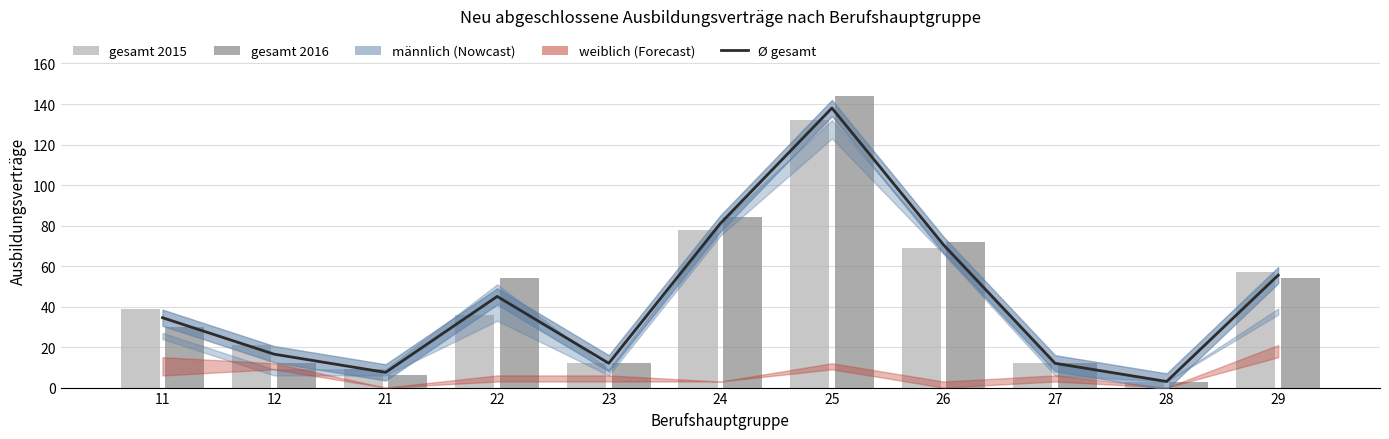

At which category is the sum across all series the highest?

25